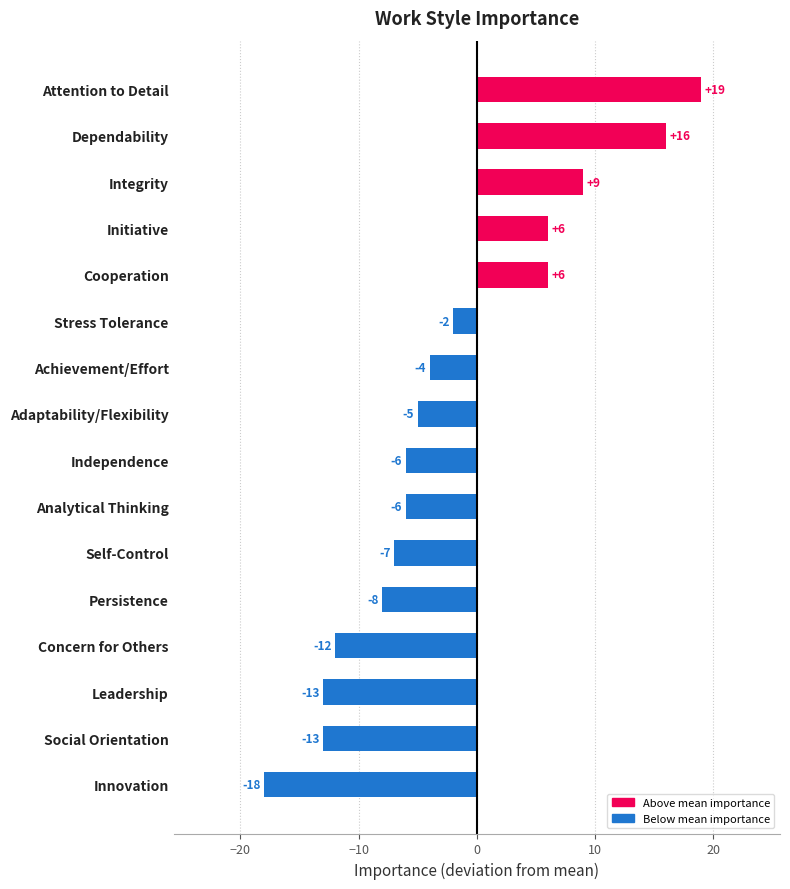

How many data points are above -5?

7